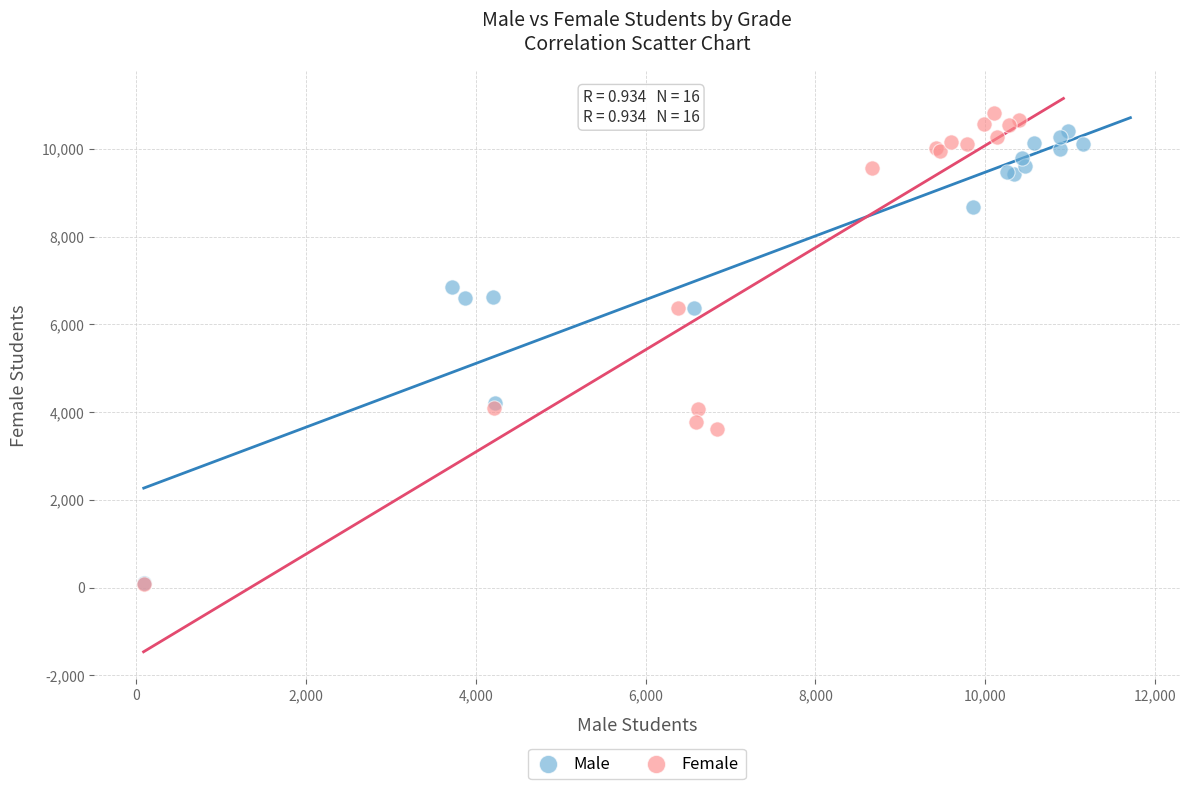

Which series has the widest spread of Y values?

Female